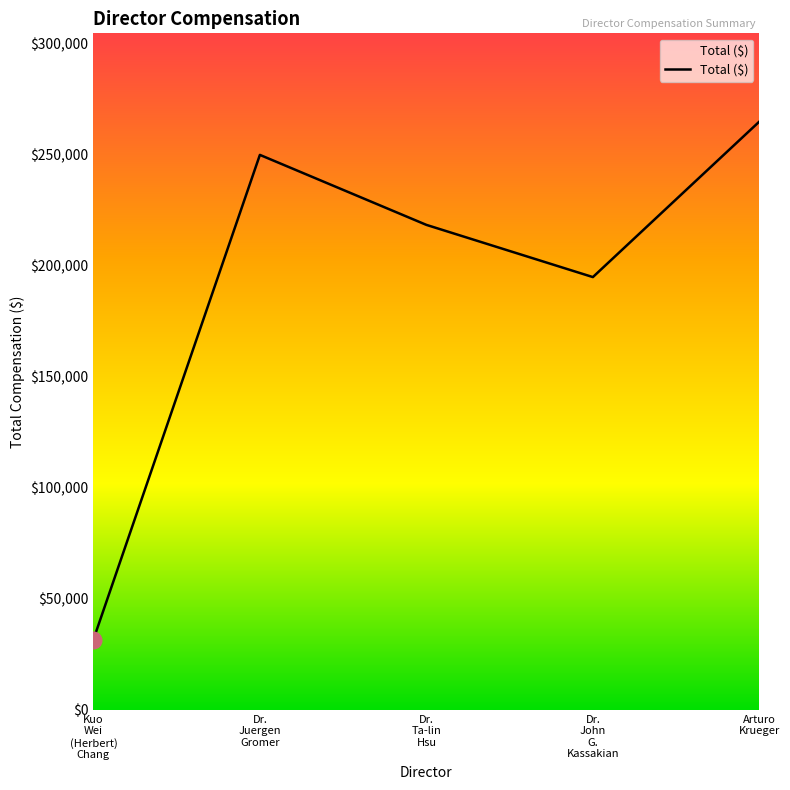

True or false: the data has more than 2 interior local peaks.

False